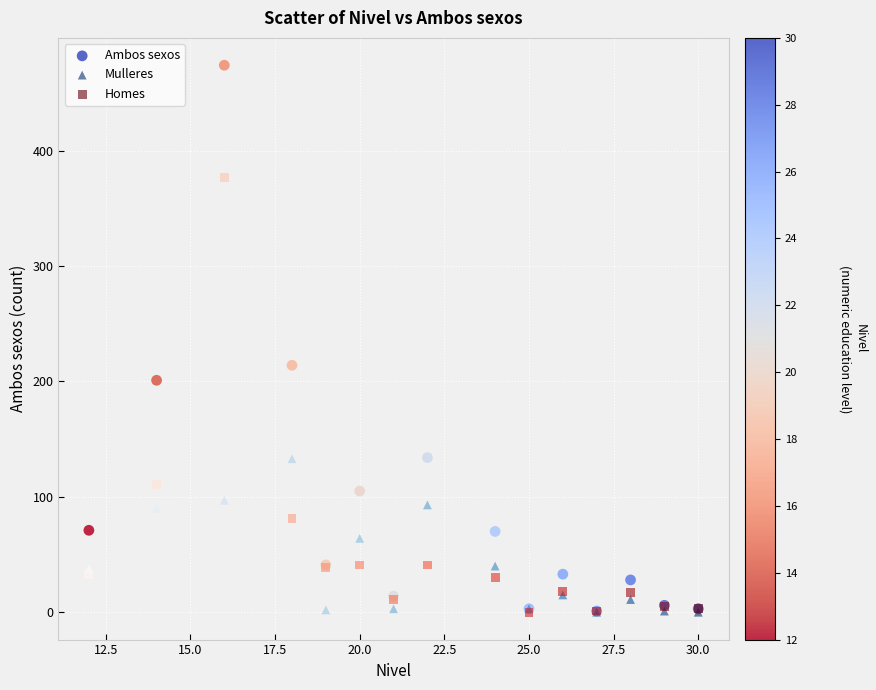

In the Homes series, what Y value is closest to 188?

111